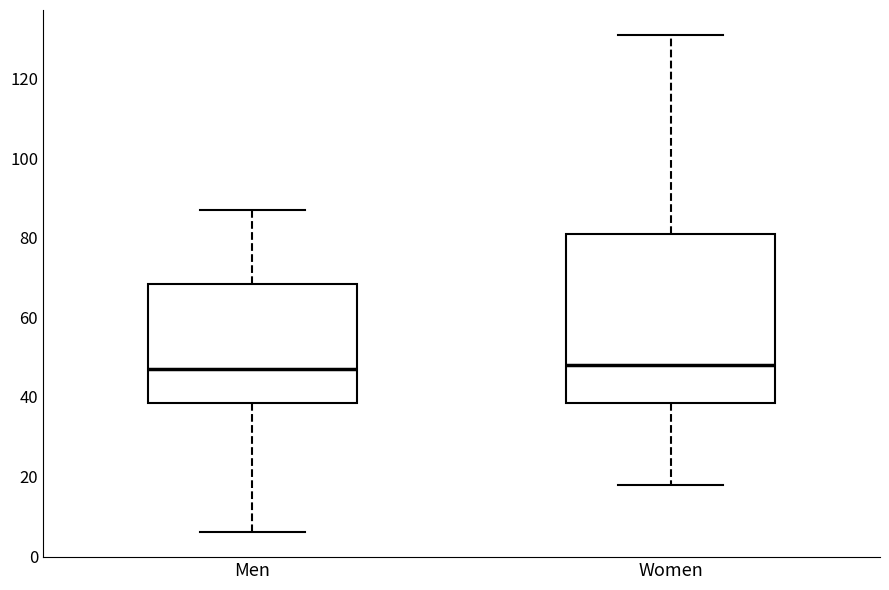

Which box is the tallest, from its lower edge to its upper edge?

Women